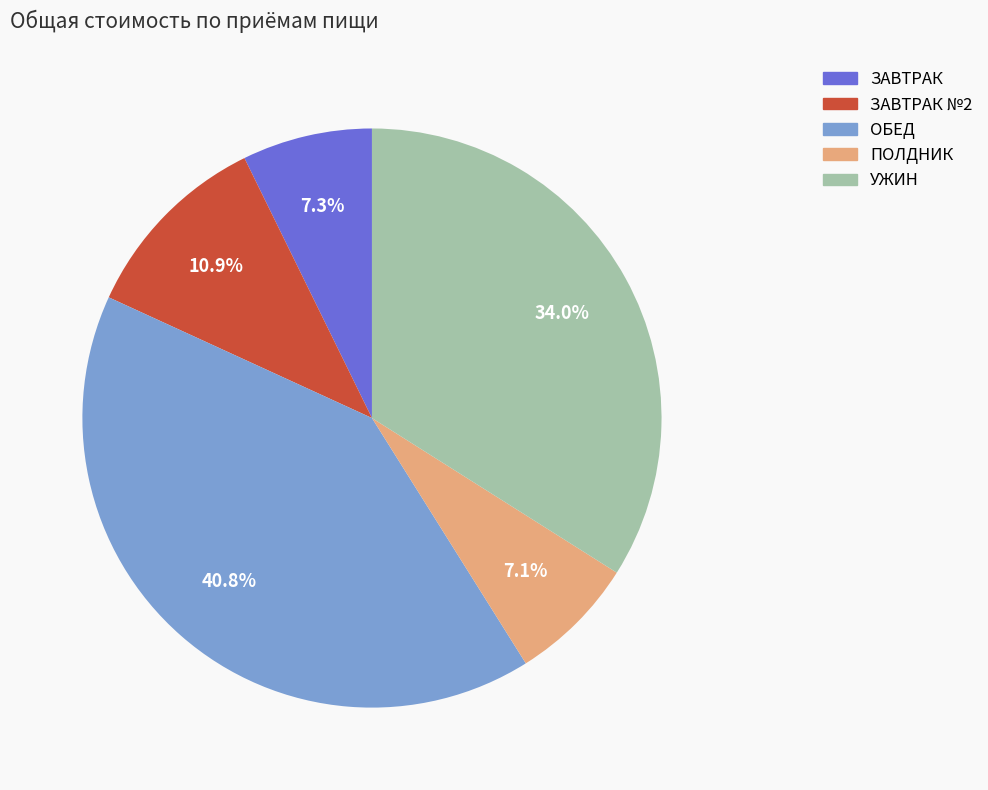

Is there a majority slice in this chart?

No